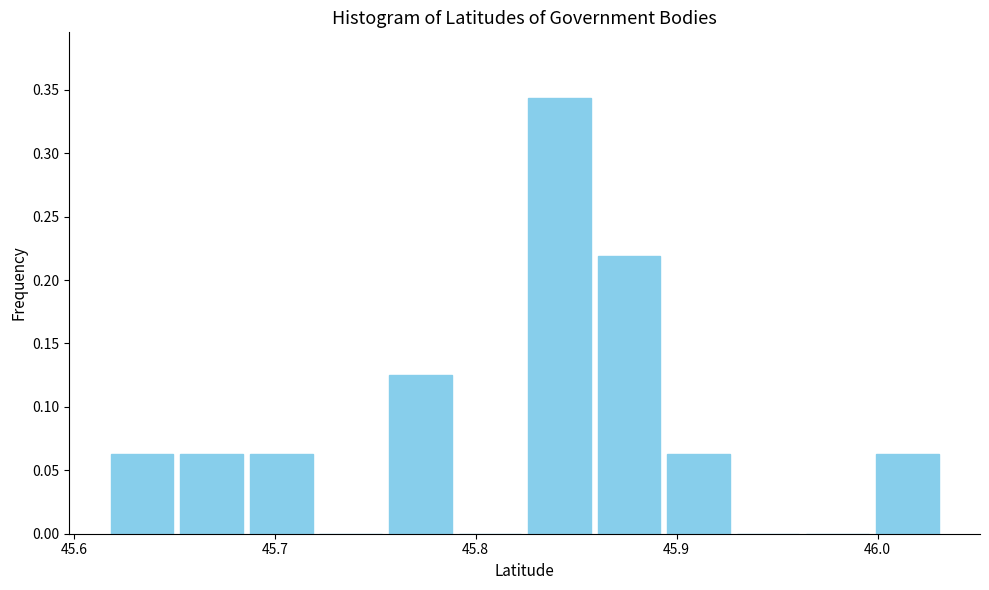

Read against the x-axis, roughly where is the centre of the tallest bar?

45.84